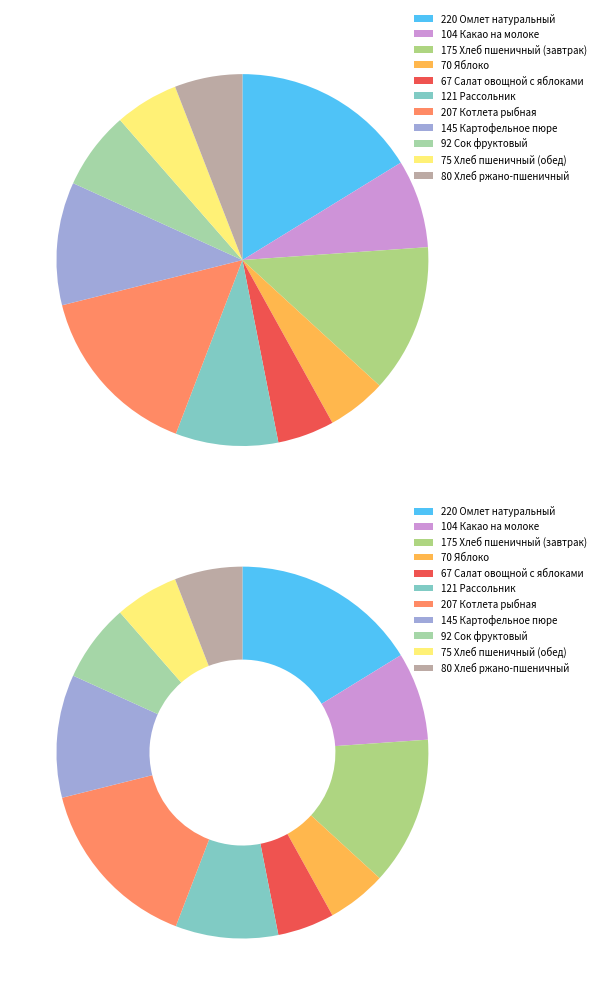

Rank the categories by value from lowest to highest.

Салат овощной с яблоками, Яблоко, Хлеб пшеничный (обед), Хлеб ржано-пшеничный, Сок фруктовый, Какао на молоке, Рассольник, Картофельное пюре, Хлеб пшеничный (завтрак), Котлета рыбная, Омлет натуральный